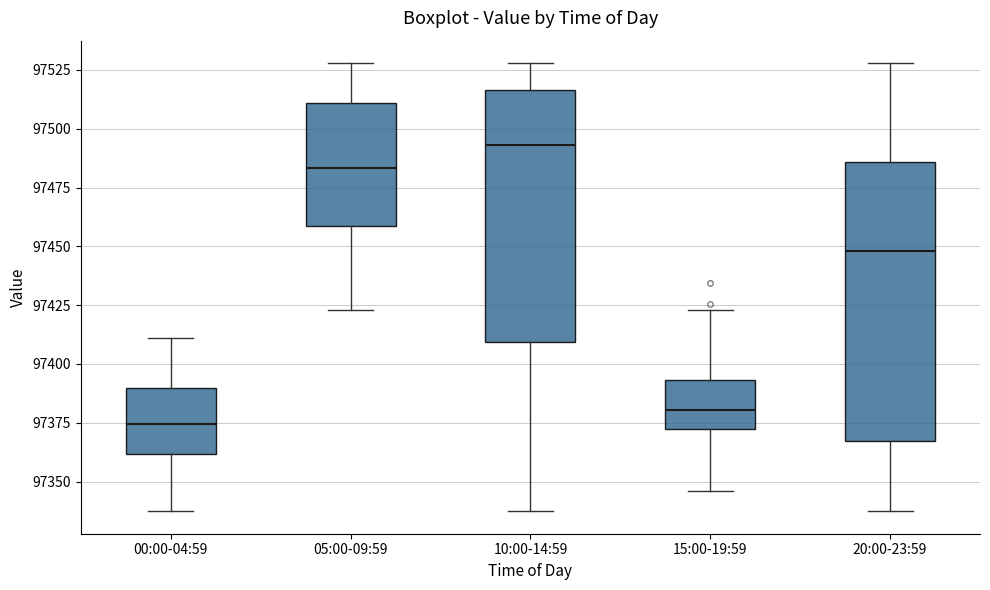

Which box has the lowest median line?

00:00-04:59